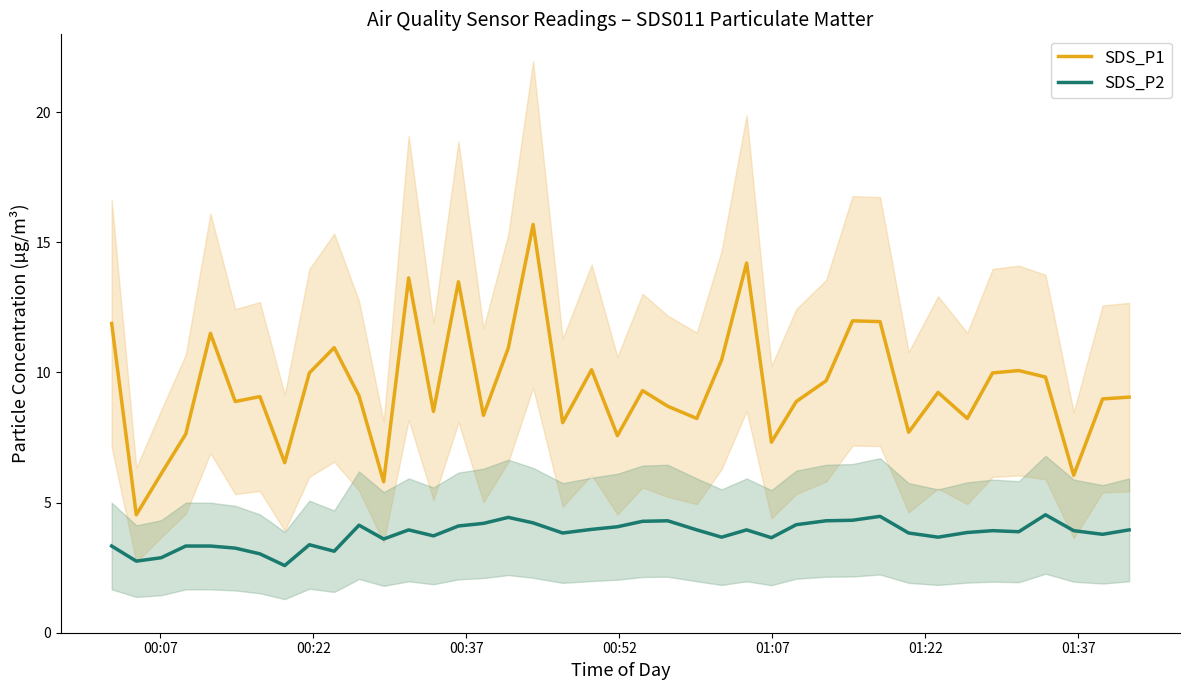

What is the maximum value for SDS_P2?

4.5